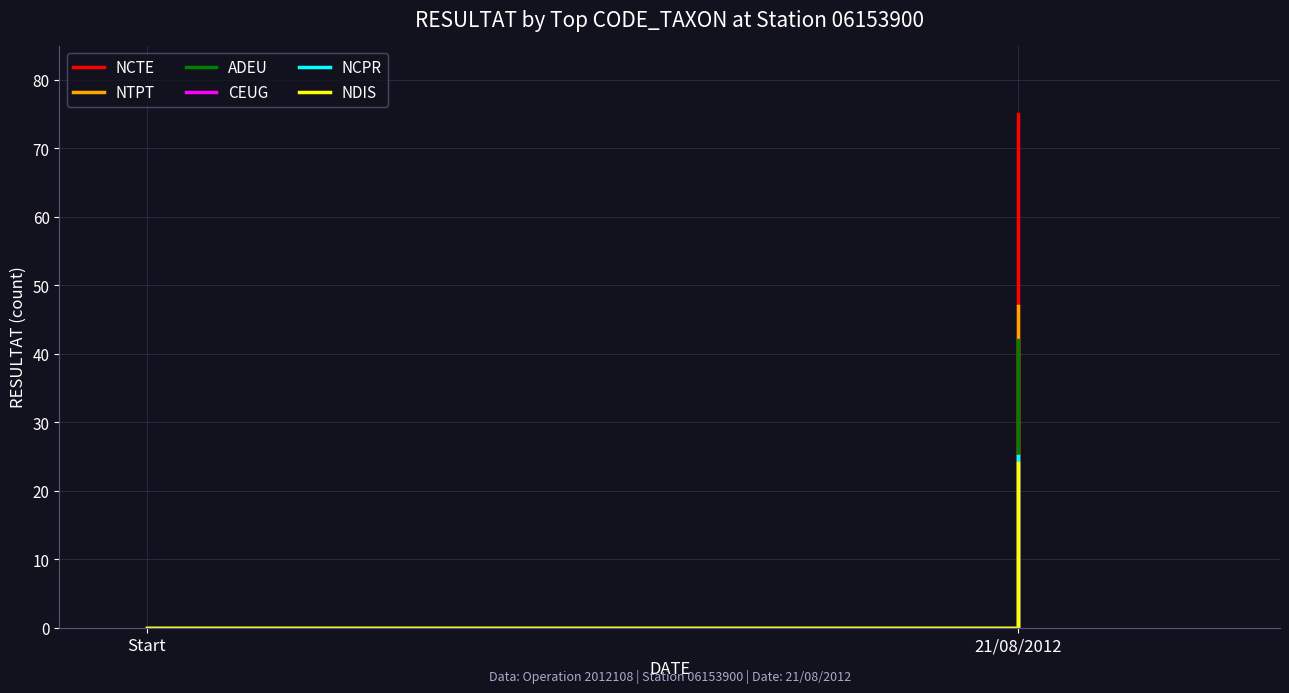

Which series has the largest total across all categories?

NCTE